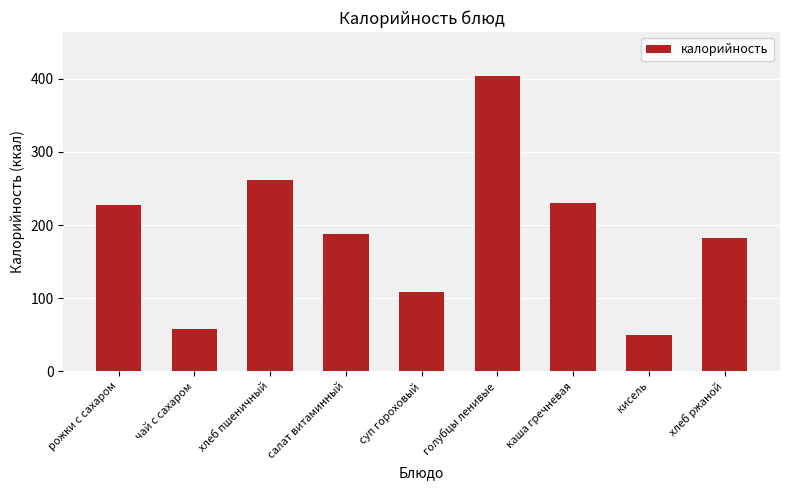

Read the value at кисель.

49.6